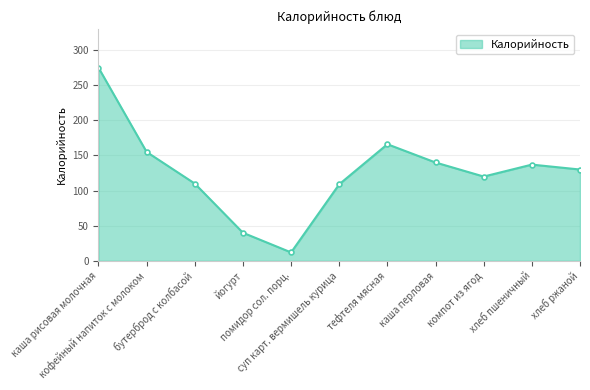

What is the label of the 6th point from the left?

суп карт. вермишель курица